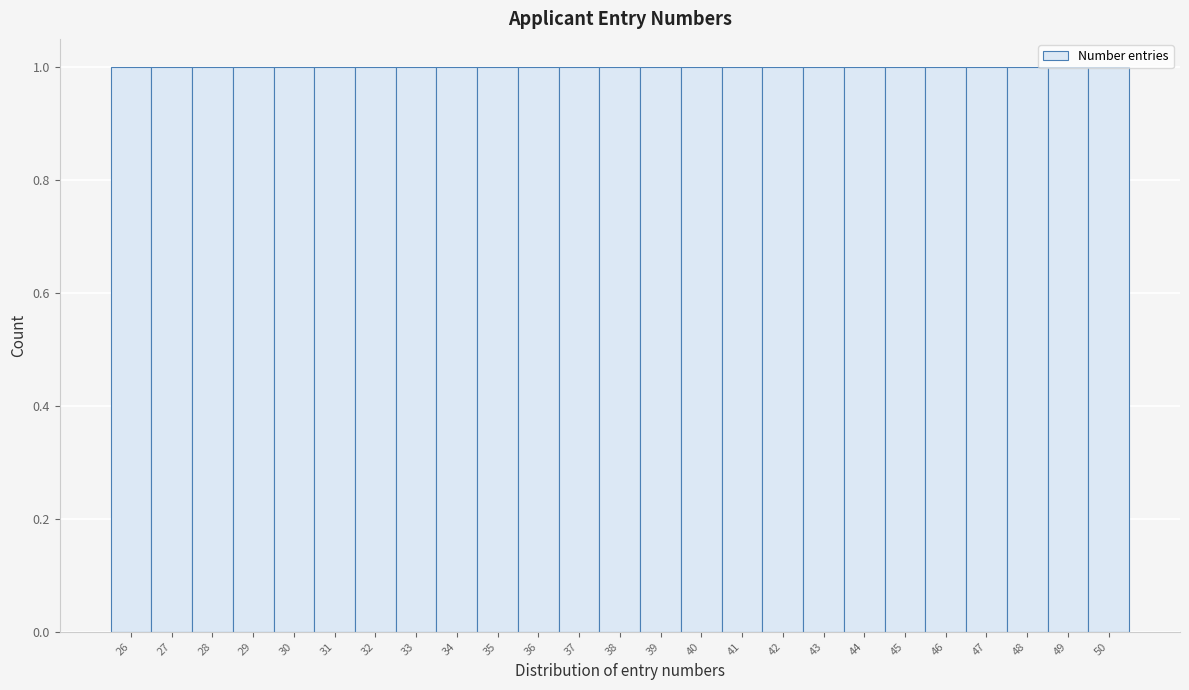

Reading left to right, transcribe this chart: for each bar, give the range it covers on the x-axis and its height. The values are not printed on the chart, so give them approximately, as read against the axis.

25.5 to 26.5: 1
26.5 to 27.5: 1
27.5 to 28.5: 1
28.5 to 29.5: 1
29.5 to 30.5: 1
30.5 to 31.5: 1
31.5 to 32.5: 1
32.5 to 33.5: 1
33.5 to 34.5: 1
34.5 to 35.5: 1
35.5 to 36.5: 1
36.5 to 37.5: 1
37.5 to 38.5: 1
38.5 to 39.5: 1
39.5 to 40.5: 1
40.5 to 41.5: 1
41.5 to 42.5: 1
42.5 to 43.5: 1
43.5 to 44.5: 1
44.5 to 45.5: 1
45.5 to 46.5: 1
46.5 to 47.5: 1
47.5 to 48.5: 1
48.5 to 49.5: 1
49.5 to 50.5: 1